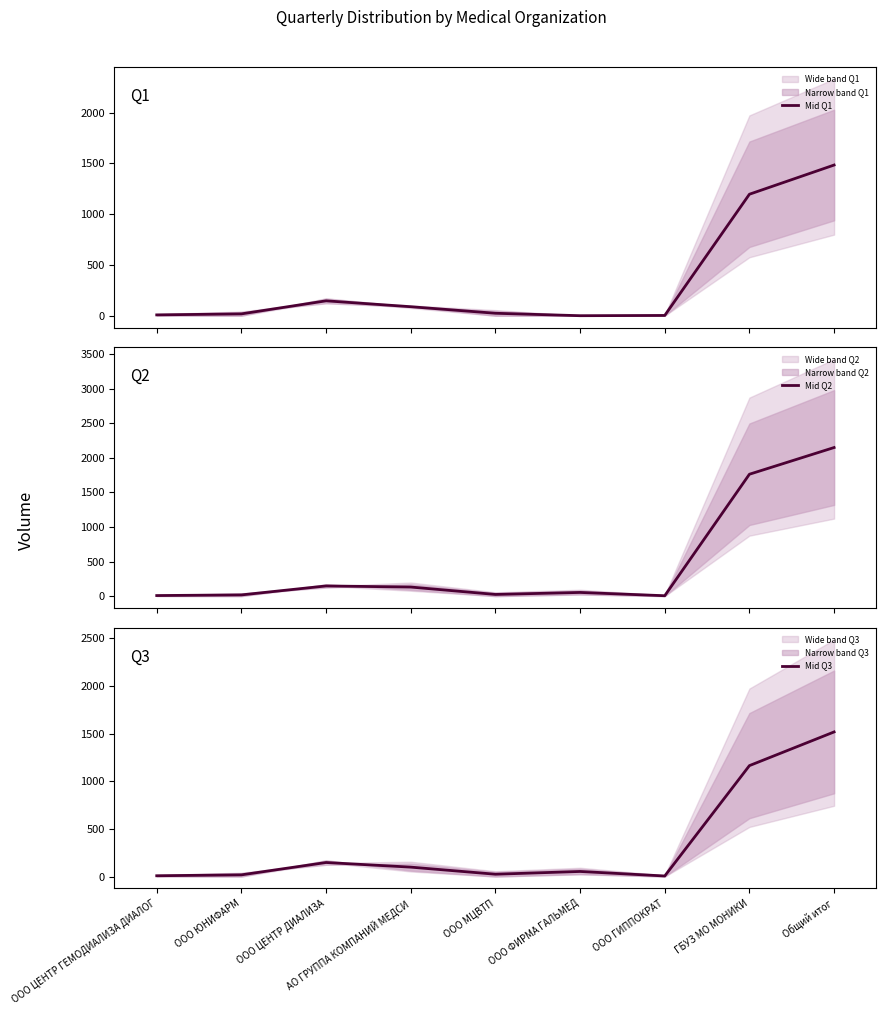

Where do Mid Q1 and Mid Q2 first cross each other?

ООО ЮНИФАРМ and ООО ЦЕНТР ДИАЛИЗА